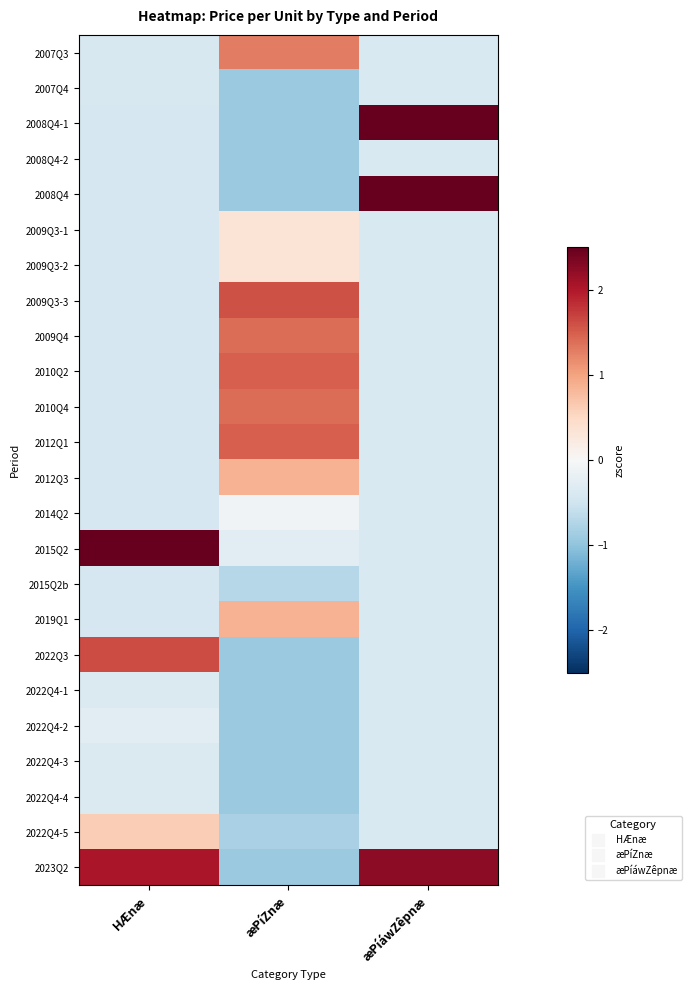

What is the smallest value displayed?

-0.9